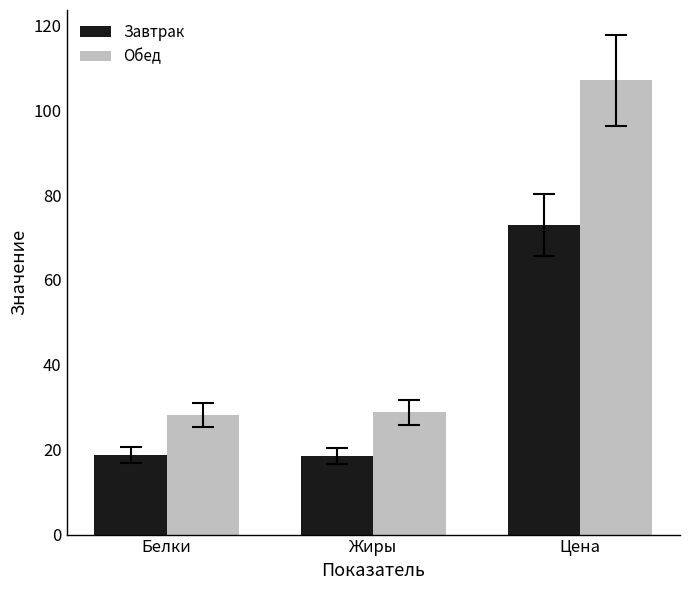

What is the maximum value for Обед?

107.0